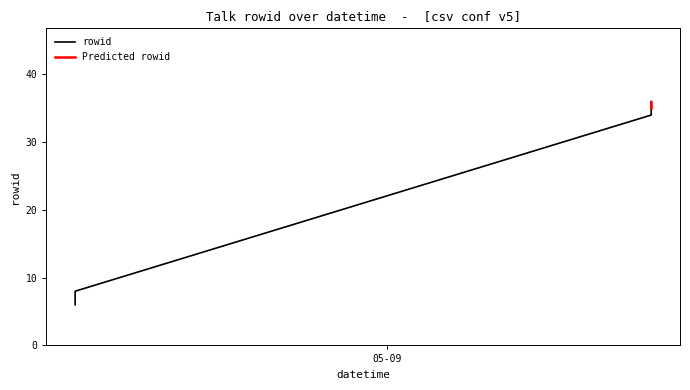

Approximately how many times larger is the value at 2019-05-09T11:00:00 compared to 2019-05-08T11:00:00?

5.8